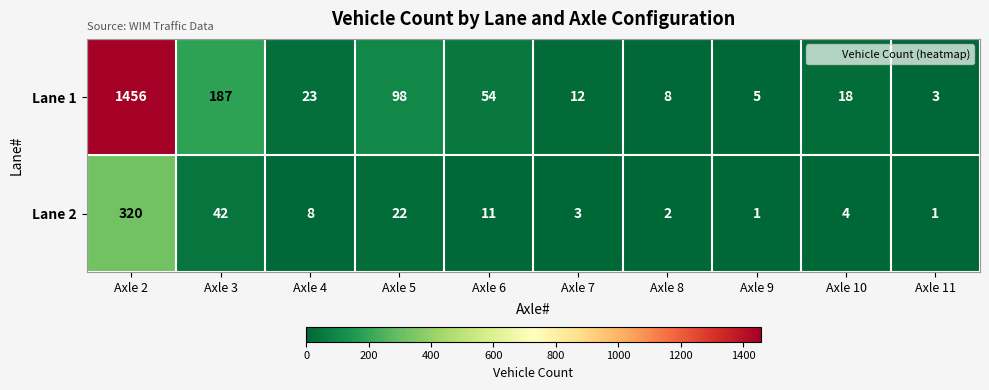

What is the difference between the Lane 1 values at Axle 10 and Axle 6?

36